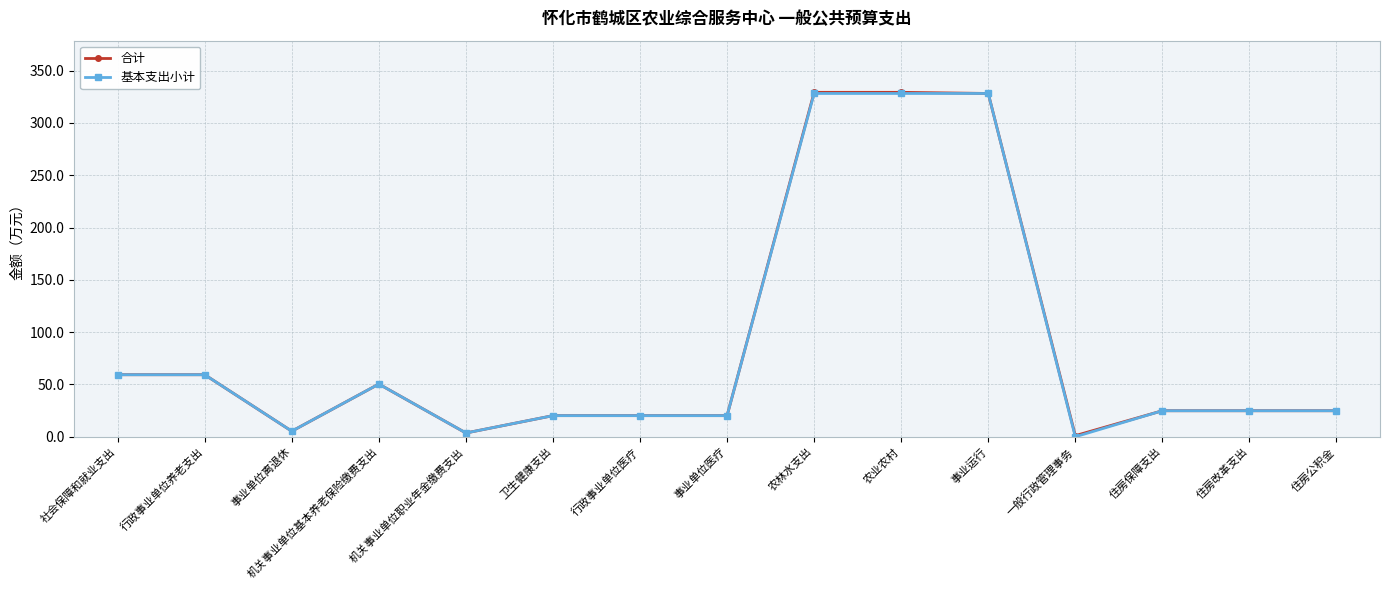

What is the label of the 4th point from the left?

机关事业单位基本养老保险缴费支出